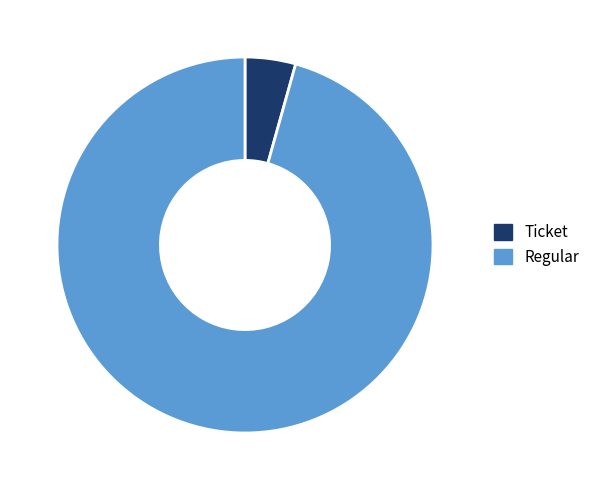

Do Regular and Ticket together represent more than half of the pie?

Yes